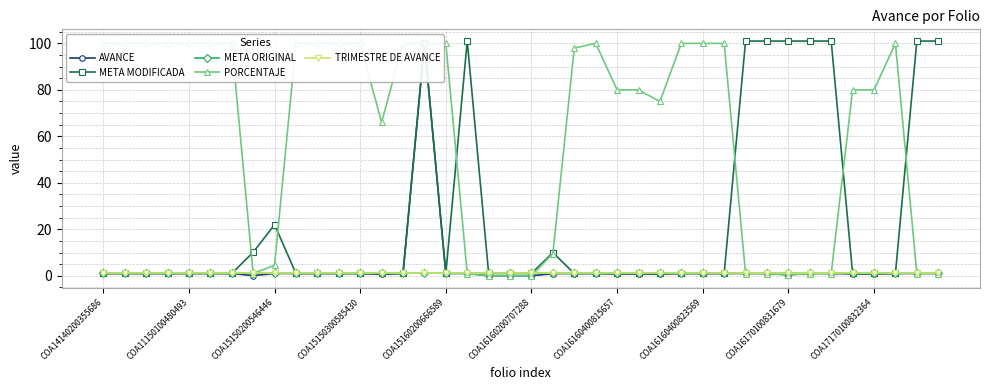

At which category is the sum across all series the highest?

15